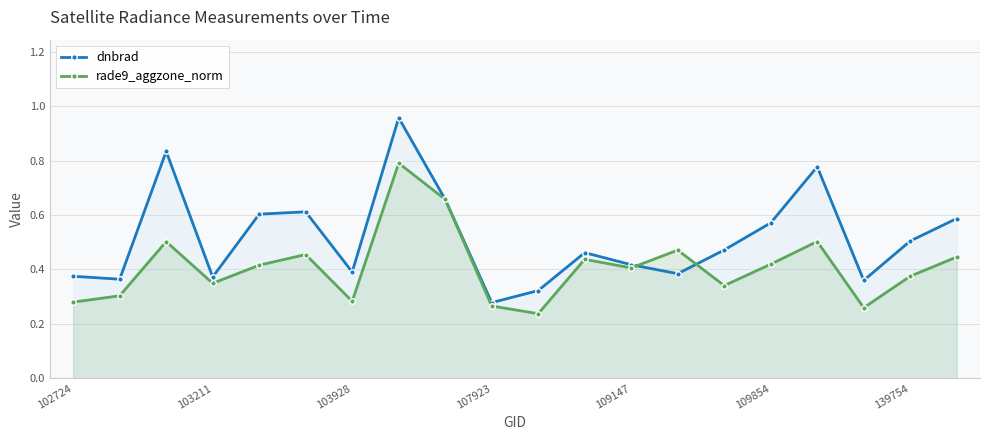

Reading left to right, list all the values displayed in this chart.

dnbrad: 0.4	0.4	0.8	0.4	0.6	0.6	0.4	1.0	0.7	0.3	0.3	0.5	0.4	0.4	0.5	0.6	0.8	0.4	0.5	0.6
rade9_aggzone_norm: 0.3	0.3	0.5	0.3	0.4	0.5	0.3	0.8	0.7	0.3	0.2	0.4	0.4	0.5	0.3	0.4	0.5	0.3	0.4	0.4